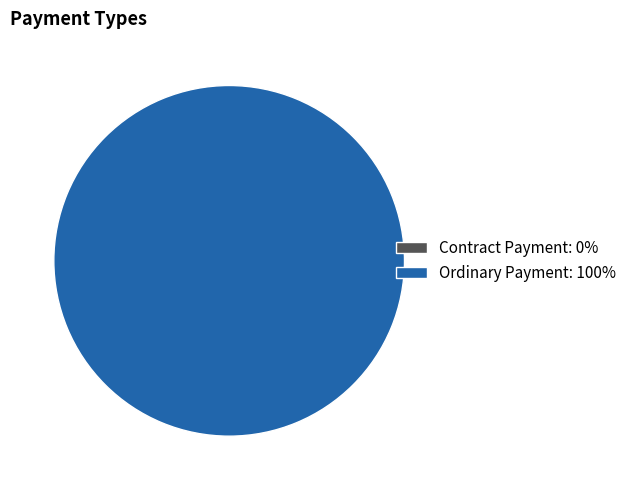

Is it true that Contract Payment is 6% of the pie?

False